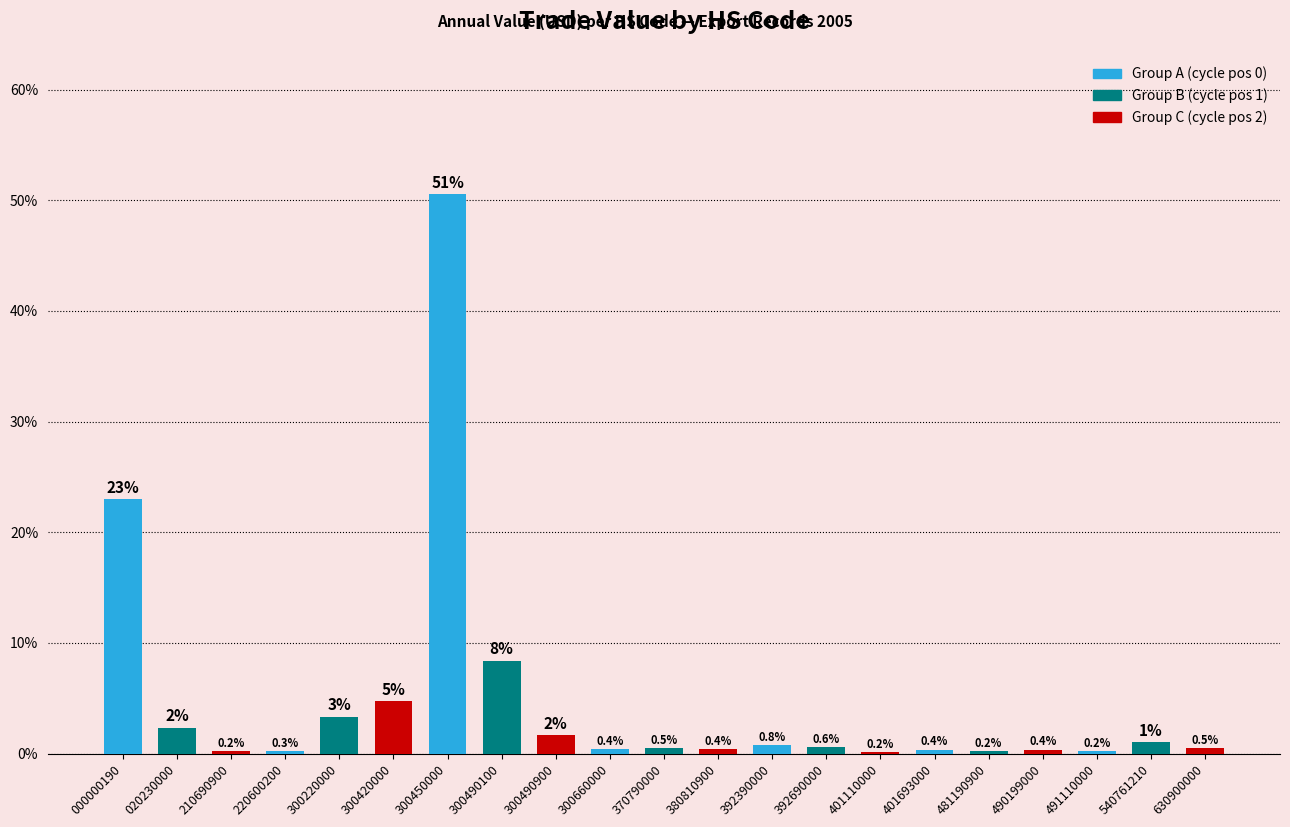

What is the change in value from 300450000 to 300490900?

-48.9